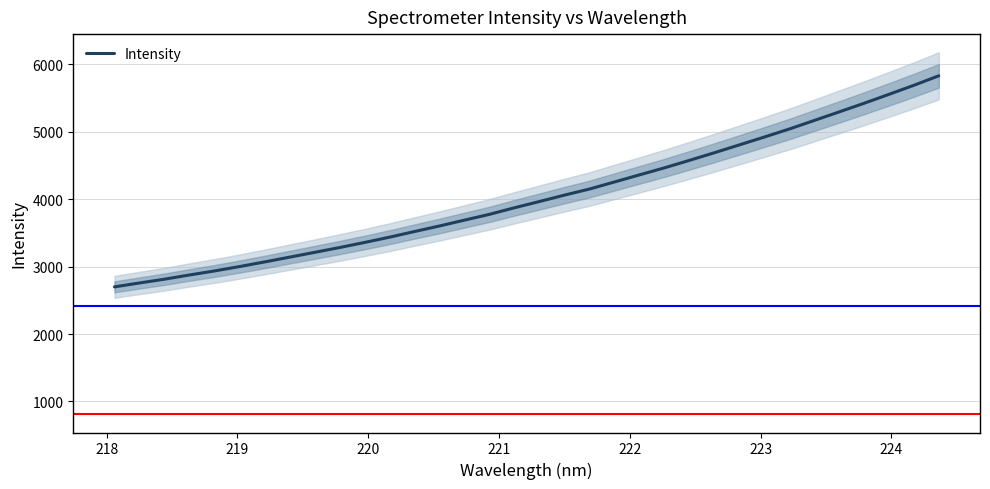

What is the minimum value for Intensity?

2699.8